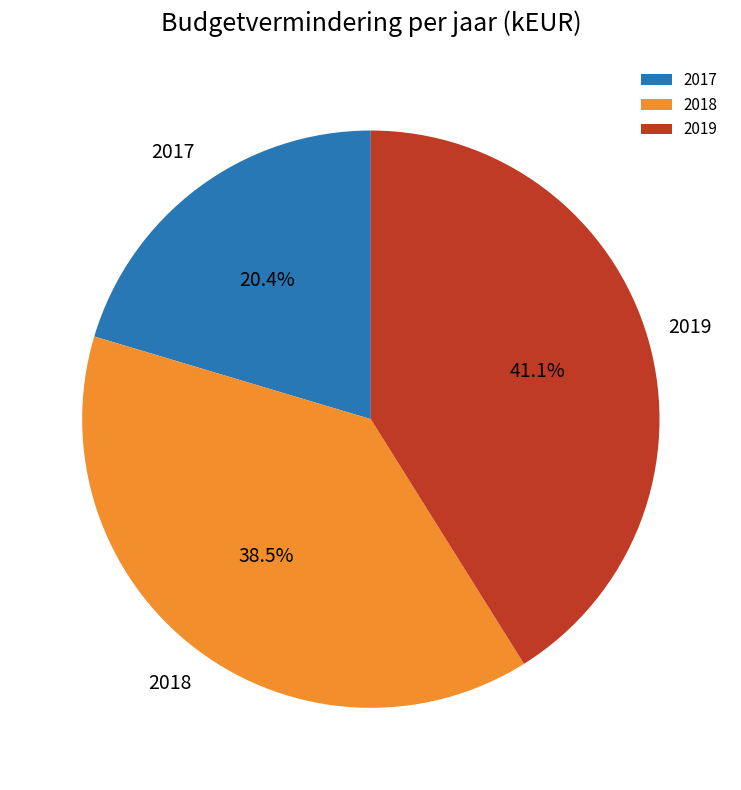

Between 2019 and 2018, which is larger?

2019